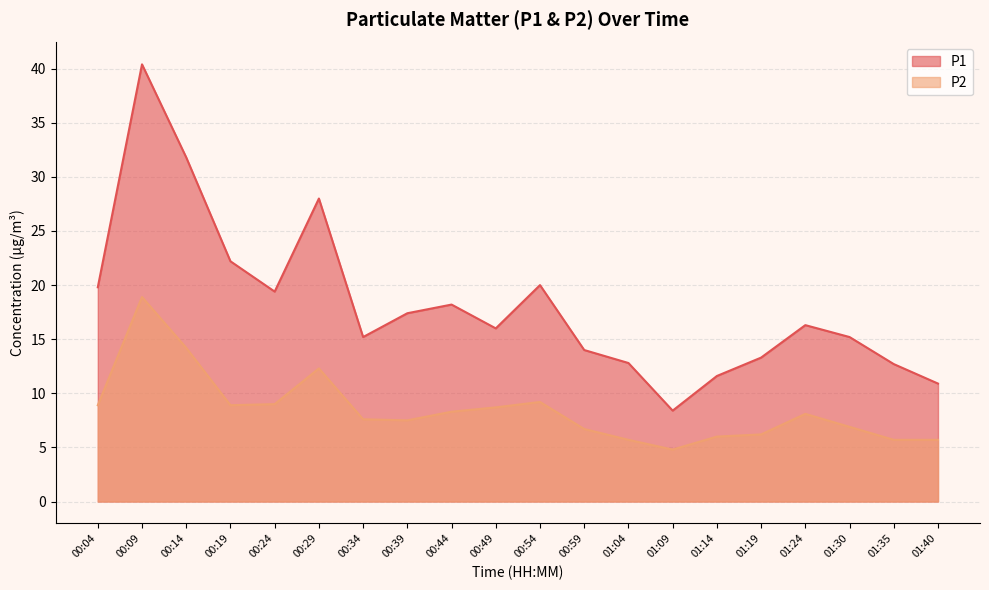

How many interior local peaks does the P2 series have?

4